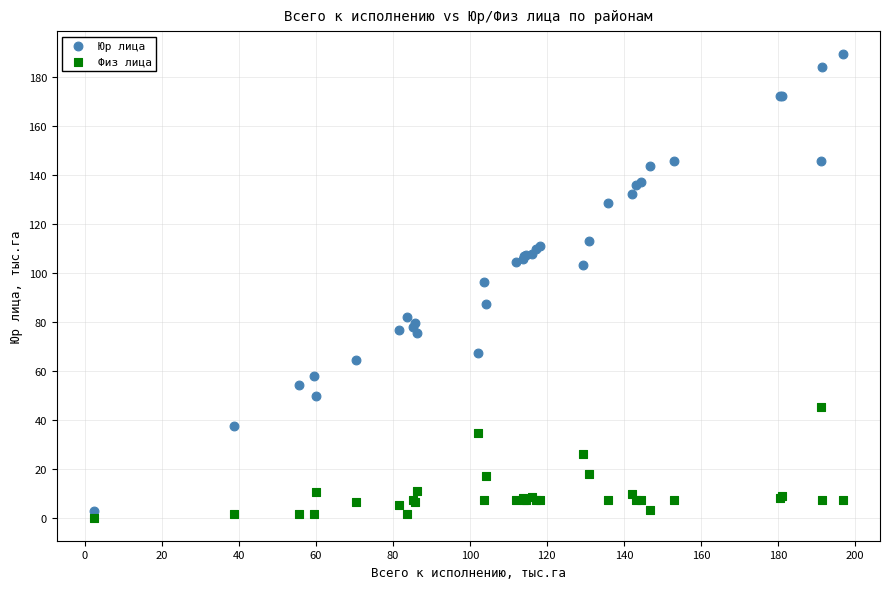

Across all series, what Y value is closest to 94?

96.3